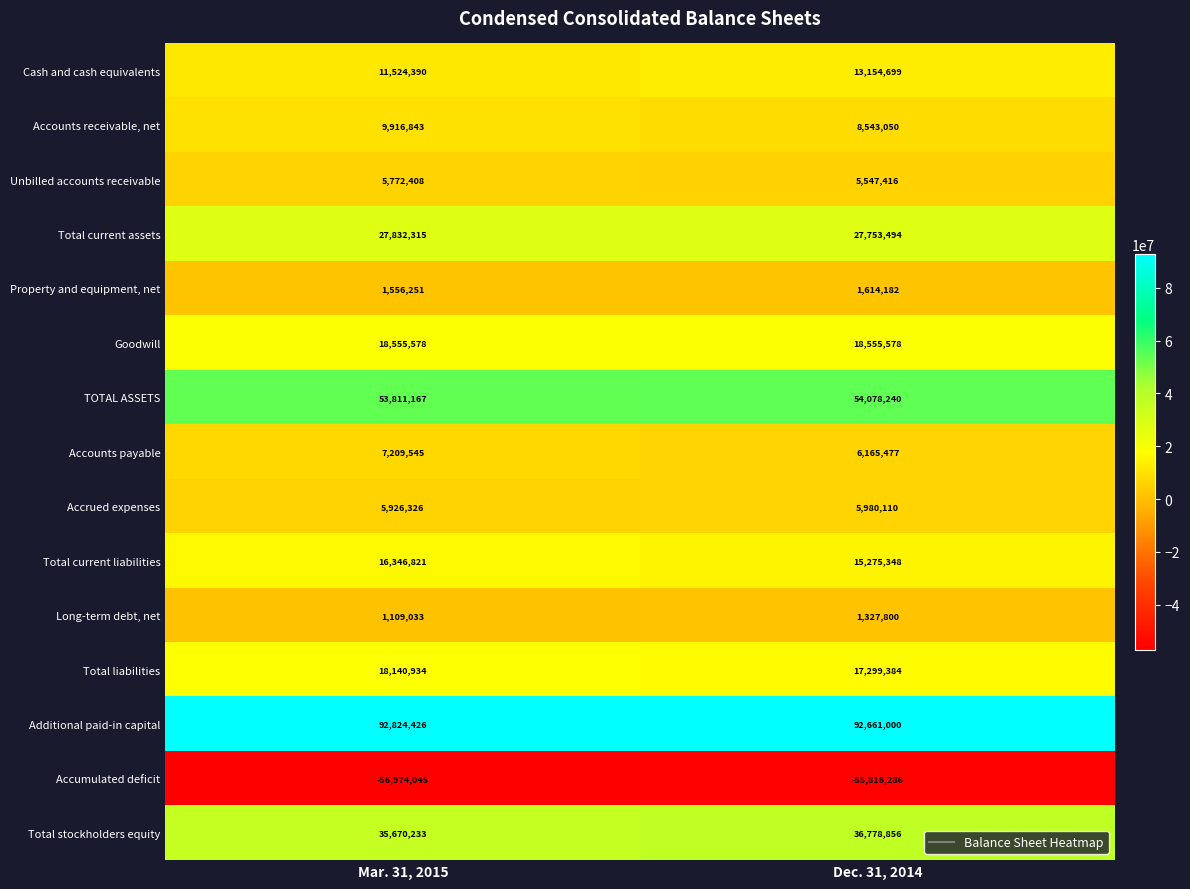

At which category is the sum across all series the highest?

Mar. 31, 2015